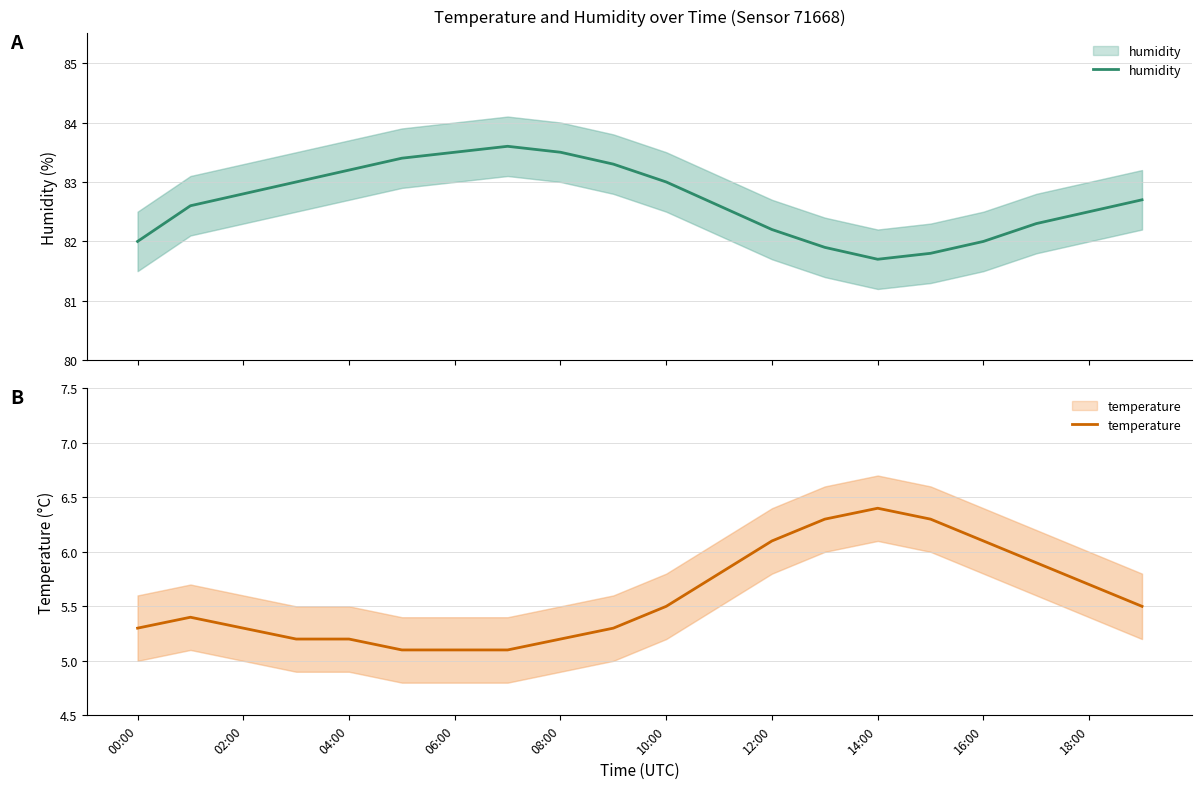

Reading left to right, transcribe all the data shown in this chart.

humidity: 82.0	82.6	82.8	83.0	83.2	83.4	83.5	83.6	83.5	83.3	83.0	82.6	82.2	81.9	81.7	81.8	82.0	82.3	82.5	82.7
temperature: 5.3	5.4	5.3	5.2	5.2	5.1	5.1	5.1	5.2	5.3	5.5	5.8	6.1	6.3	6.4	6.3	6.1	5.9	5.7	5.5